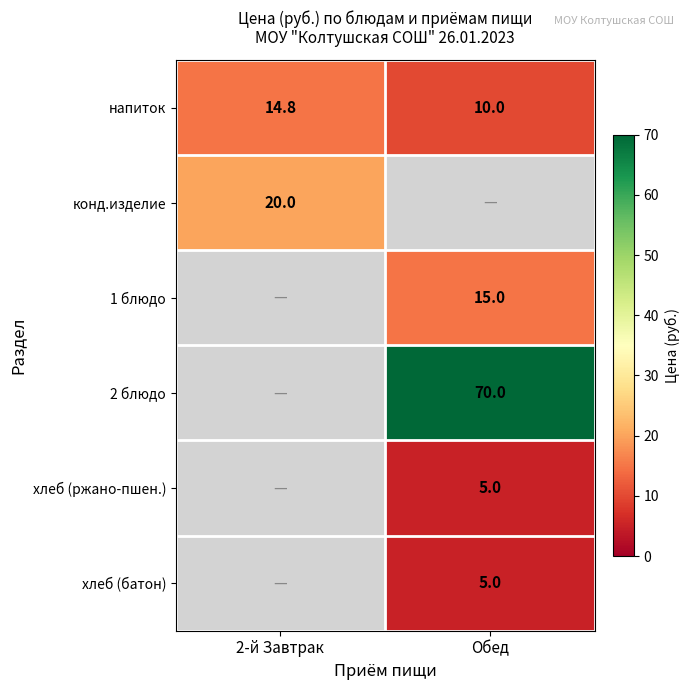

Between 2-й Завтрак and Обед, which is larger?

2-й Завтрак